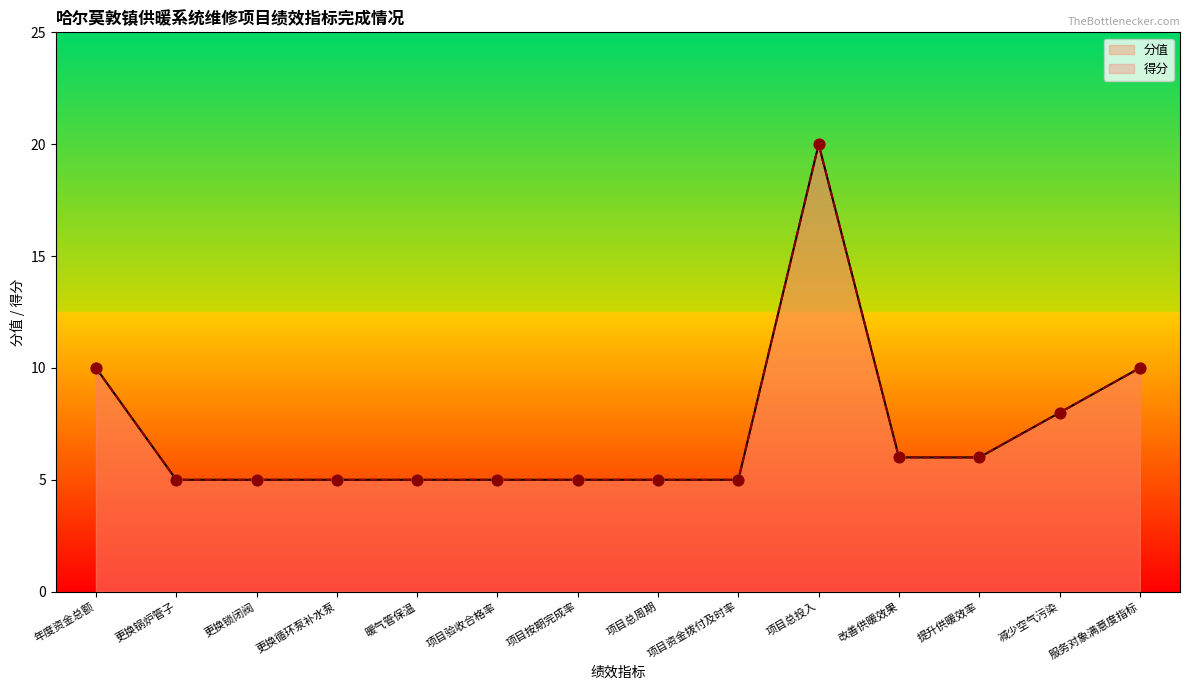

At which category is the sum across all series the highest?

项目总投入